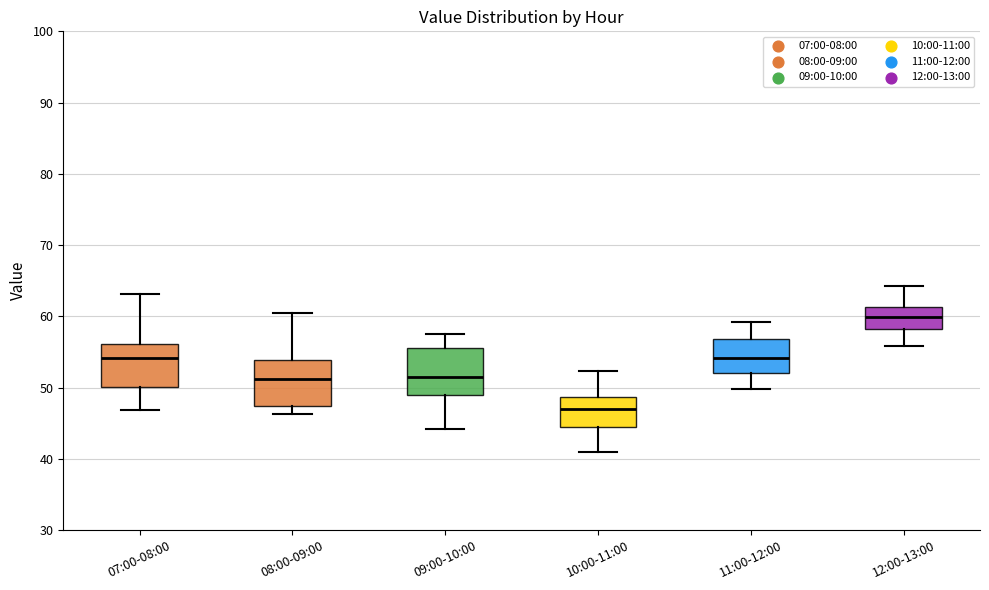

Reading left to right, read every box against the y-axis: the position of its median line, the range the box covers, and the ends of its whiskers. The values are not printed on the chart, so give them approximately, as read against the axis.

07:00-08:00: median 54, box 50 to 56, whiskers 47 to 63
08:00-09:00: median 51, box 47 to 54, whiskers 46 to 61
09:00-10:00: median 52, box 49 to 56, whiskers 44 to 58
10:00-11:00: median 47, box 44 to 49, whiskers 41 to 52
11:00-12:00: median 54, box 52 to 57, whiskers 50 to 59
12:00-13:00: median 60, box 58 to 61, whiskers 56 to 64